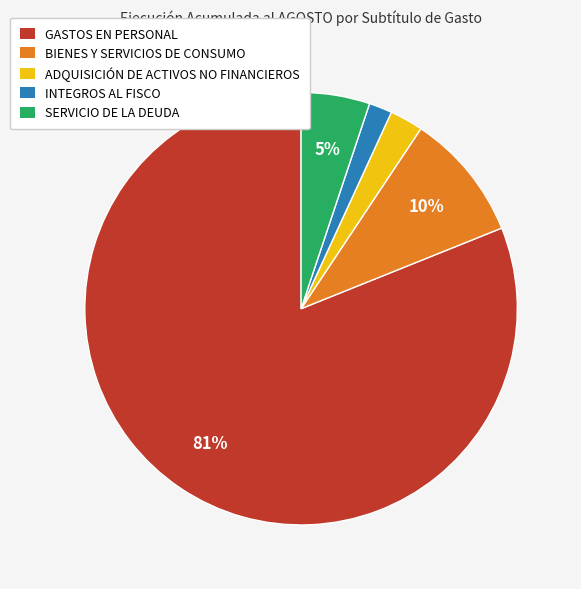

Count the number of slices in the pie.

5